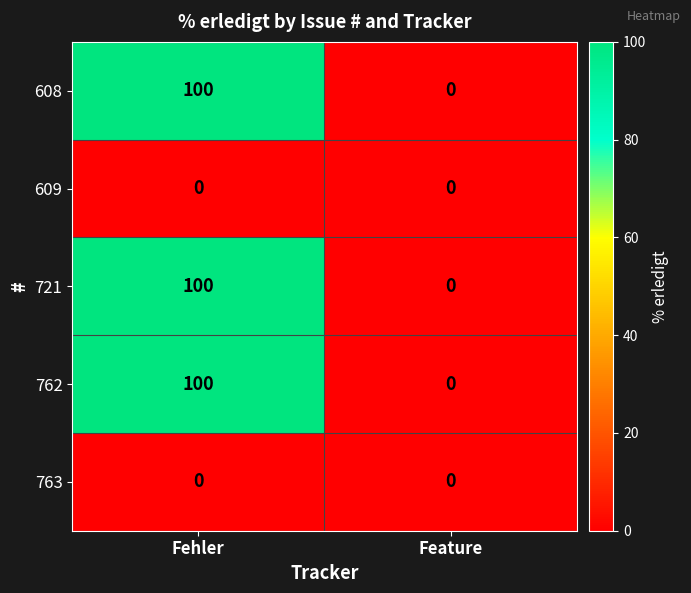

True or false: 721 has a value of 0 at Feature.

True